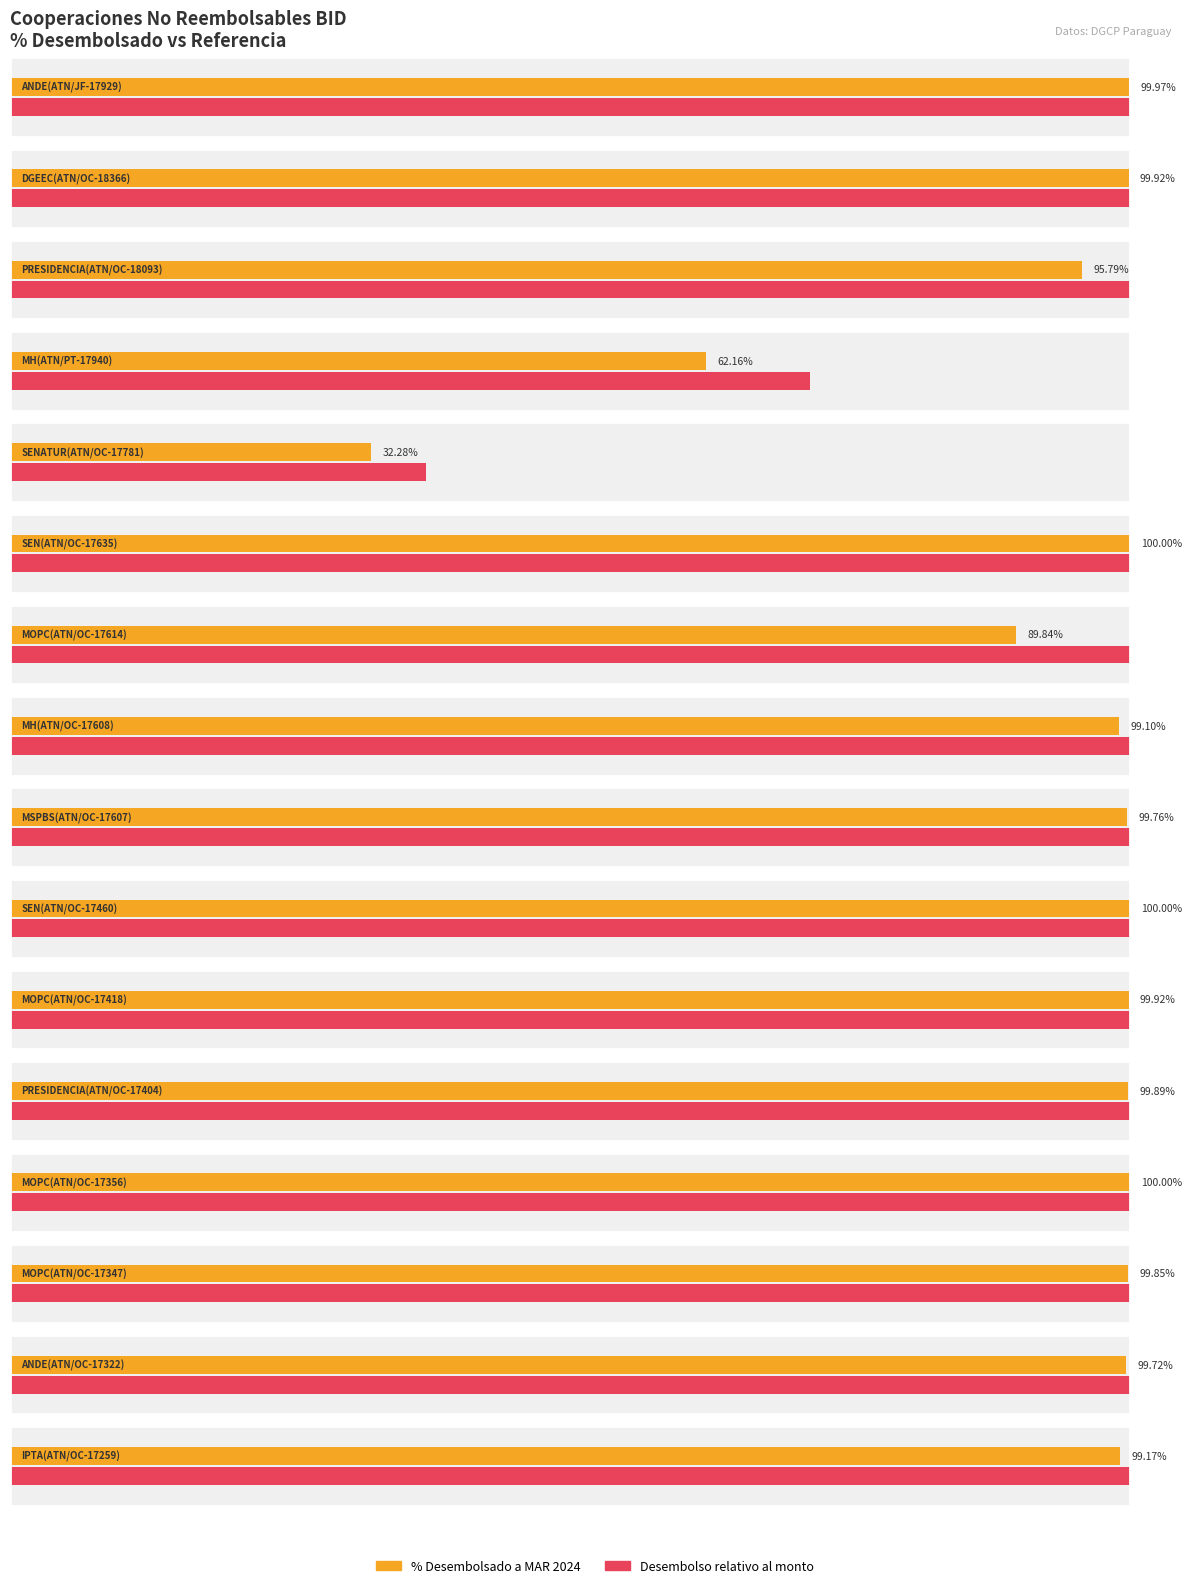

What is the approximate value of Desembolso a MAR 2024 (en USD) at MOPC(ATN/OC-17356)?

199999.5